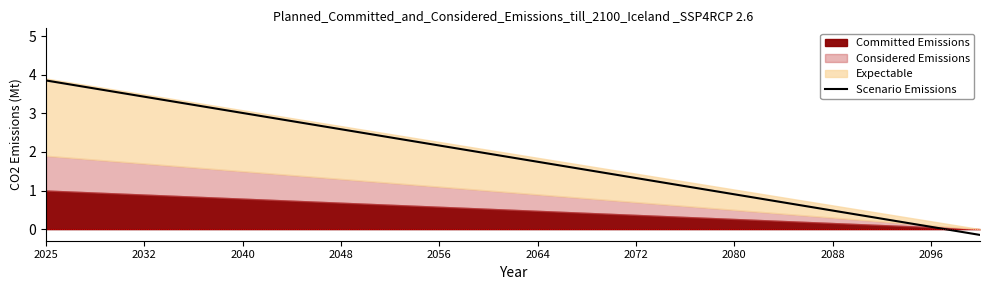

How many lines are shown in the chart?

1